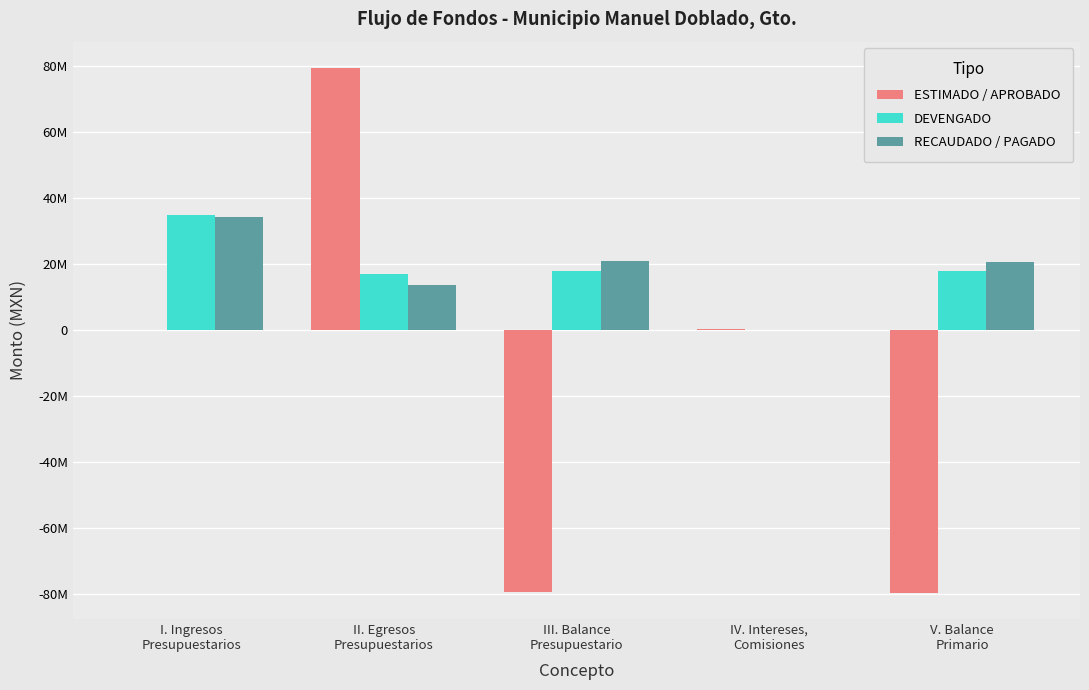

What are all the series names shown in the legend?

ESTIMADO / APROBADO, DEVENGADO, RECAUDADO / PAGADO